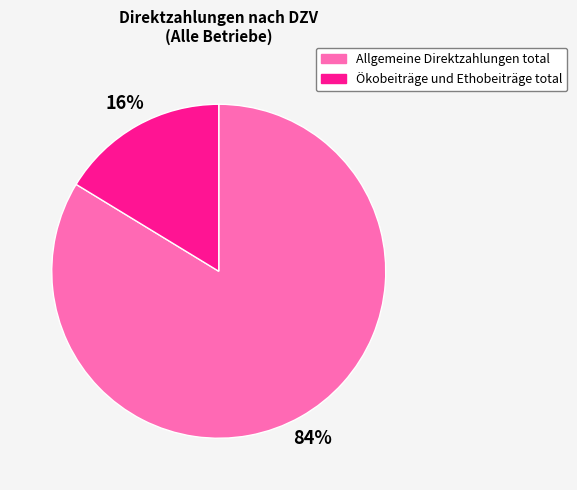

Combined, do Allgemeine Direktzahlungen total and Ökobeiträge und Ethobeiträge total account for over 50%?

Yes